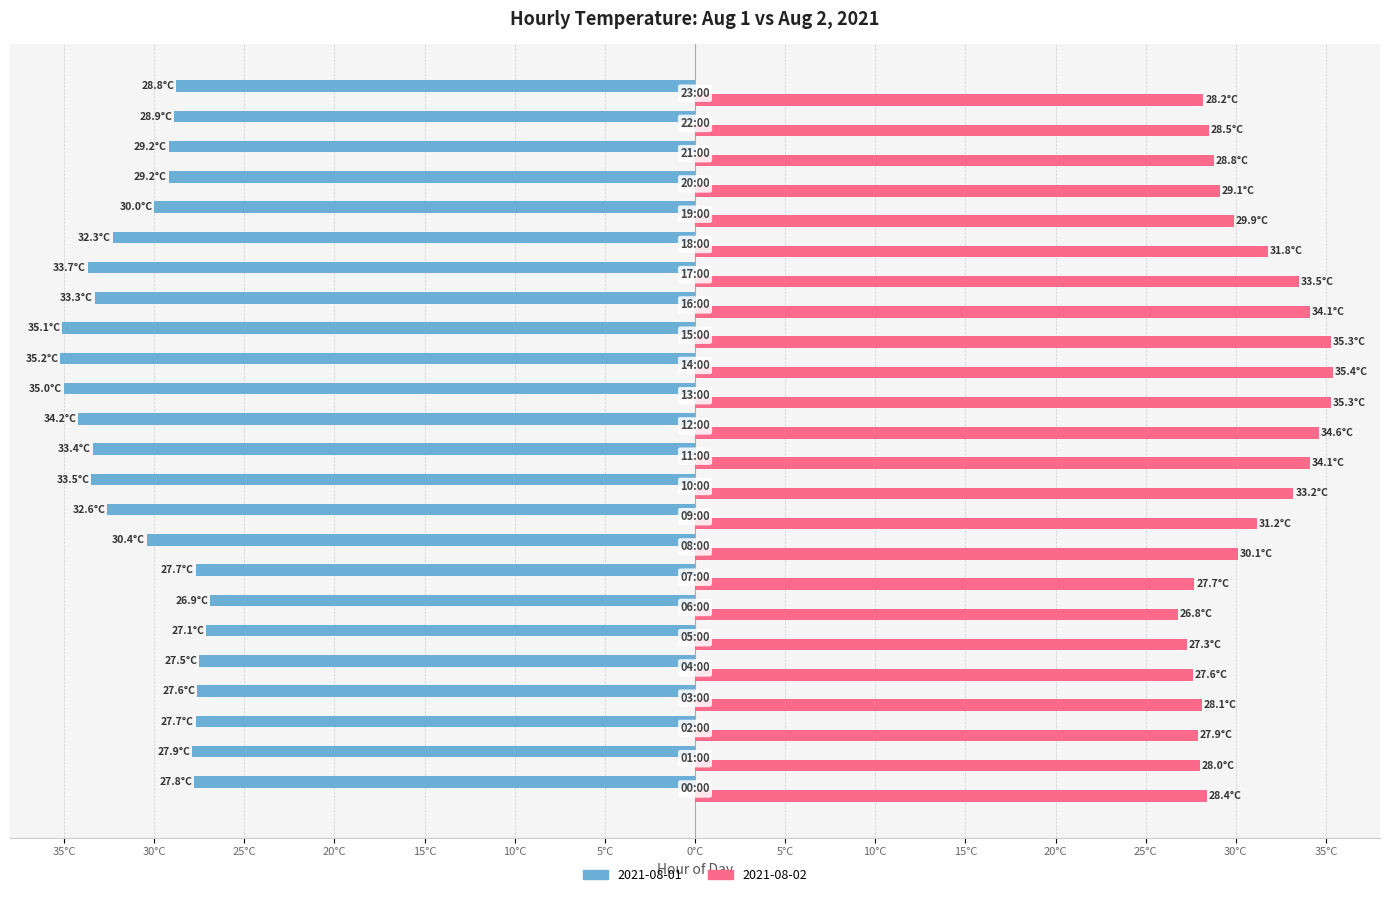

What is the average value of the 2021-08-02 series?

30.6